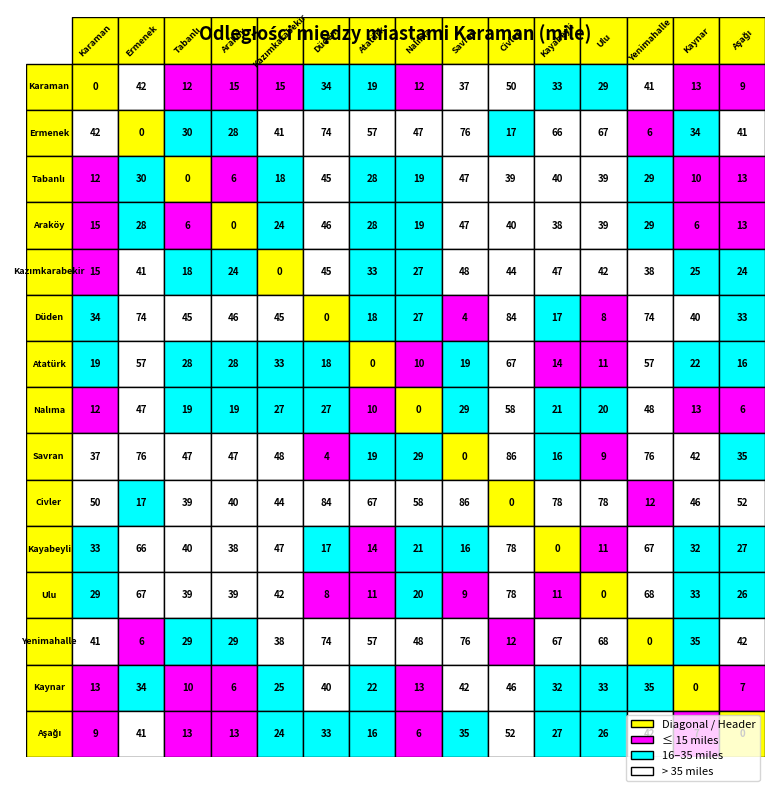

What is the total value across all series at Kaynar?

358